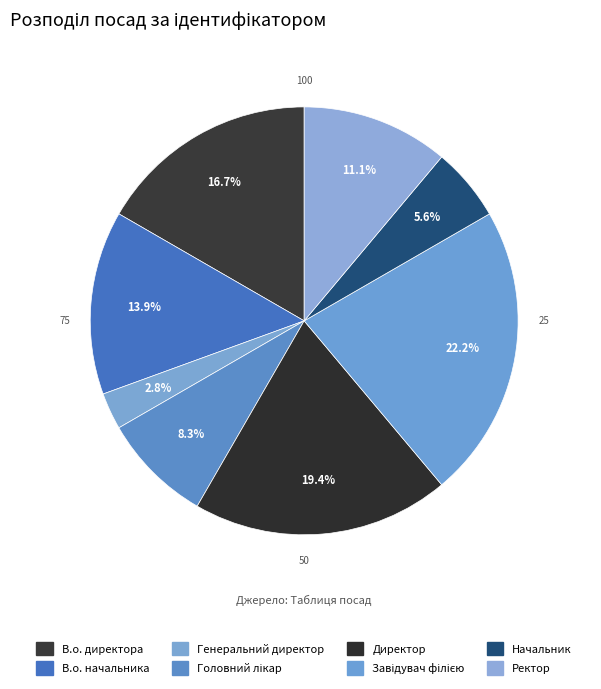

How many segments does this pie chart have?

8